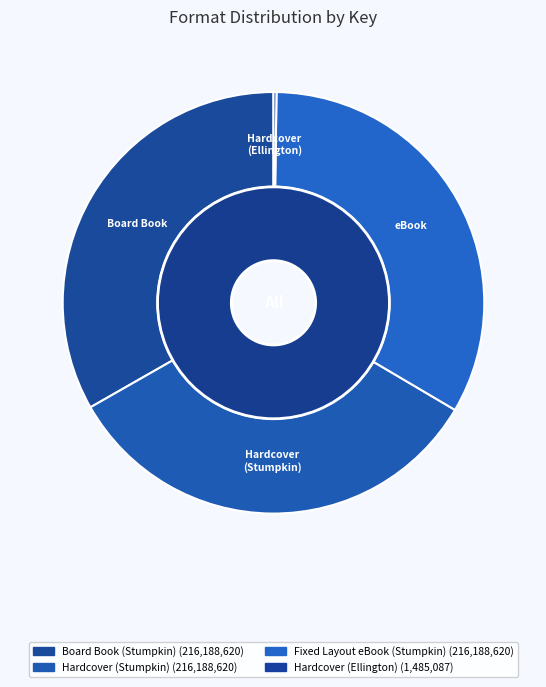

Does Hardcover (Stumpkin) represent more than half of the total?

No